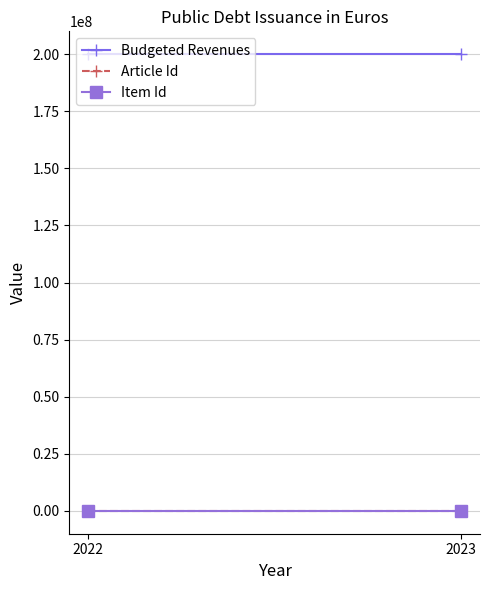

Reading left to right, transcribe all the data shown in this chart.

Budgeted Revenues: 2022=200000000	2023=200000000
Article Id: 2022=90	2023=90
Item Id: 2022=901	2023=901